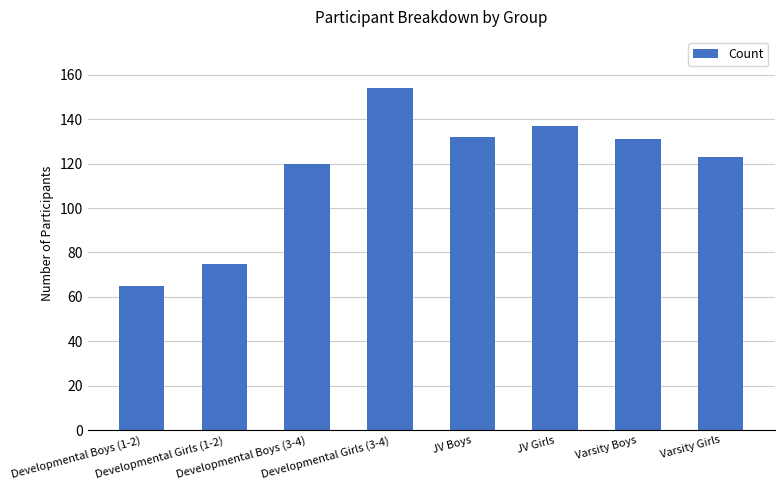

The chart shows a value of 154 at Developmental Girls (3-4). True or false?

True